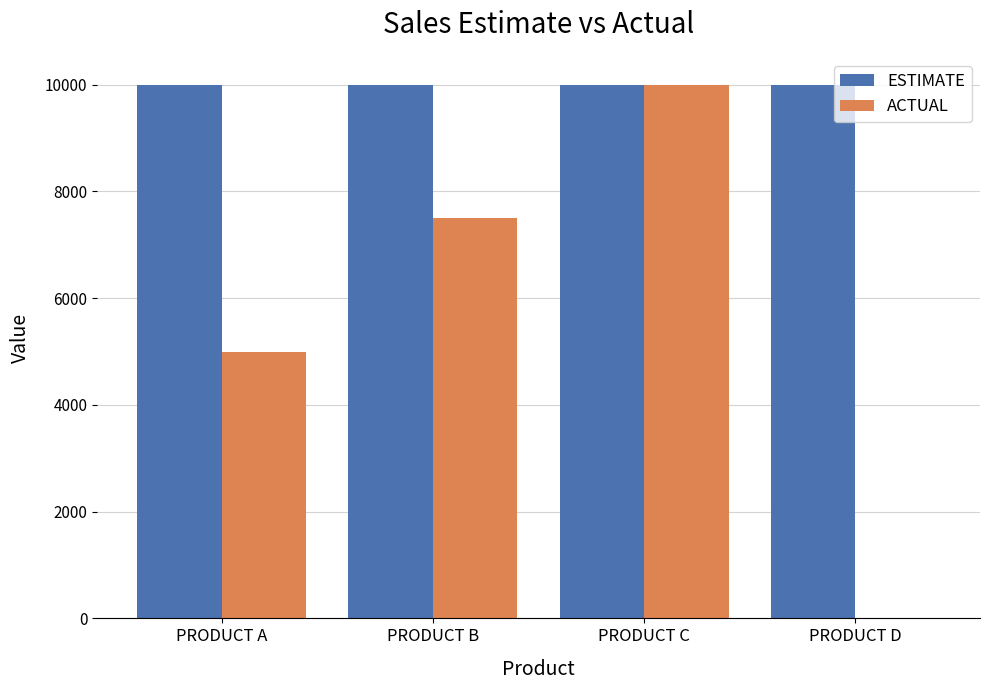

What is the total value across all series at PRODUCT C?

20000